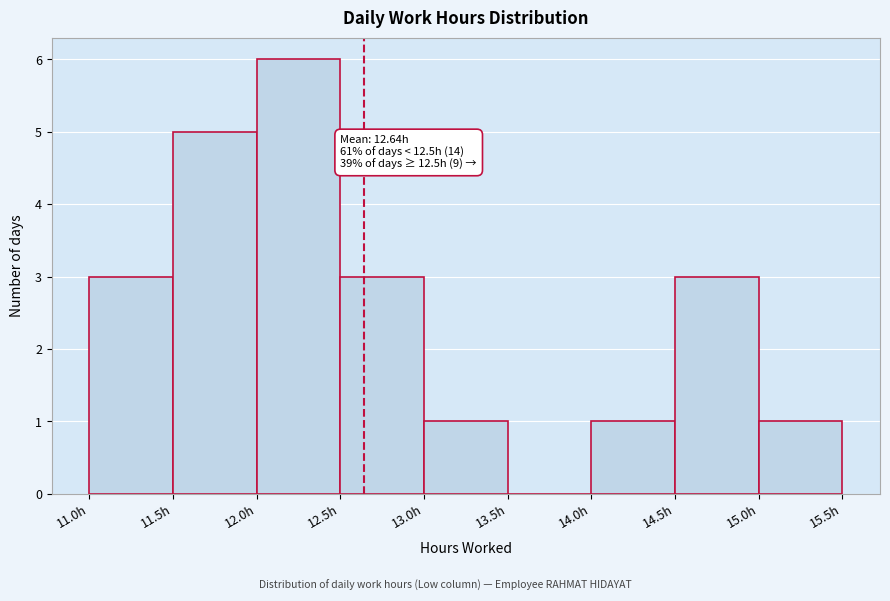

Over which range of the x-axis is the bar tallest?

12.0 to 12.5